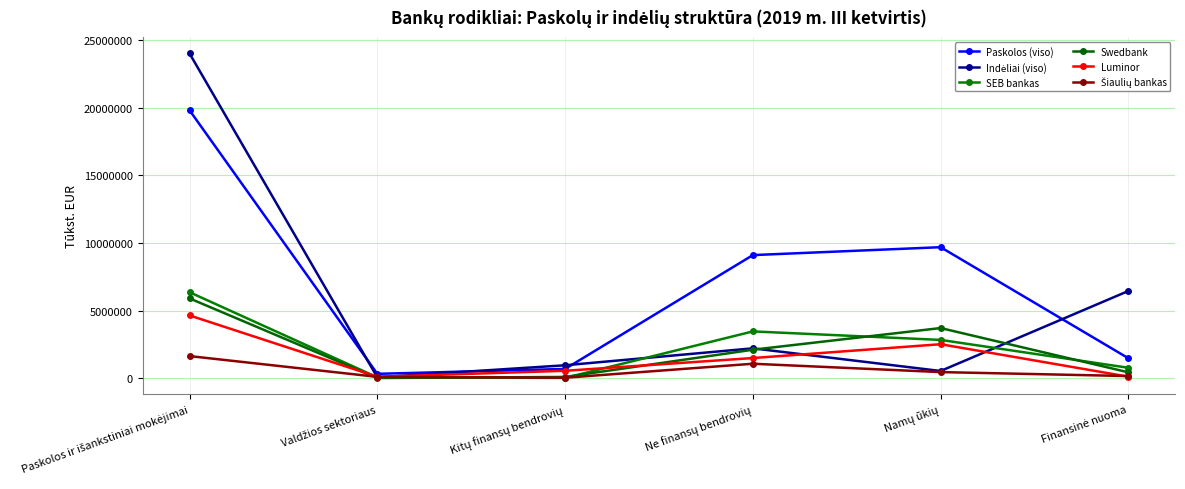

At which category is the sum across all series the highest?

Paskolos ir išankstiniai mokėjimai